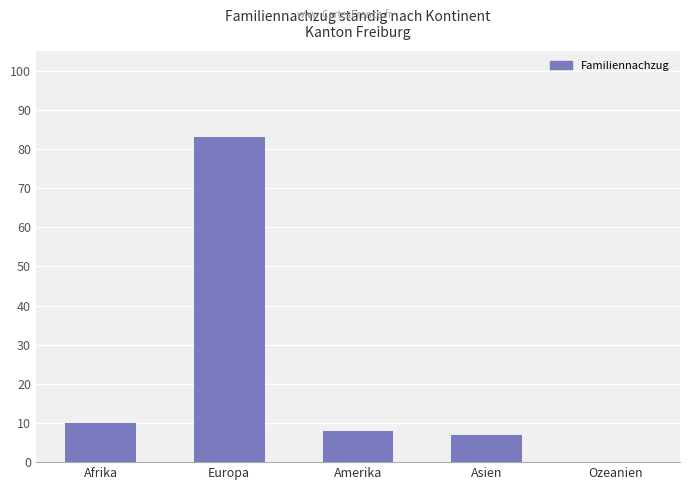

The value at Amerika is 8. True or false?

True